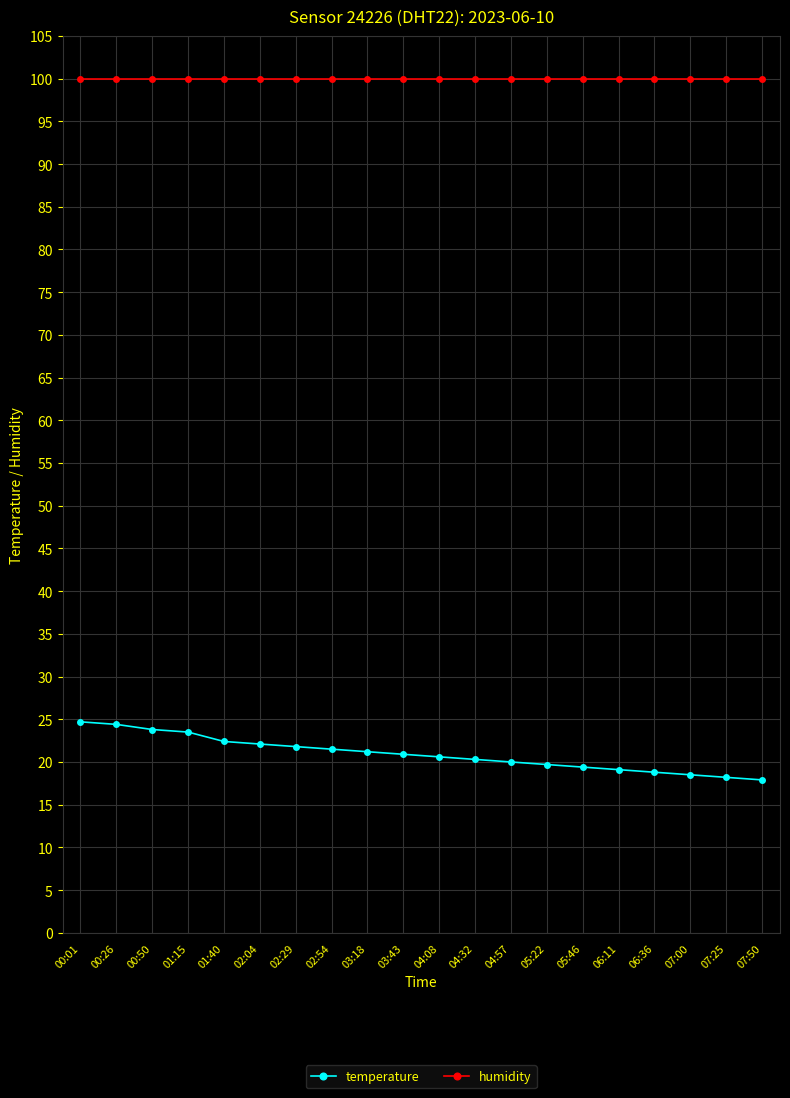

True or false: humidity and temperature cross at least once.

False